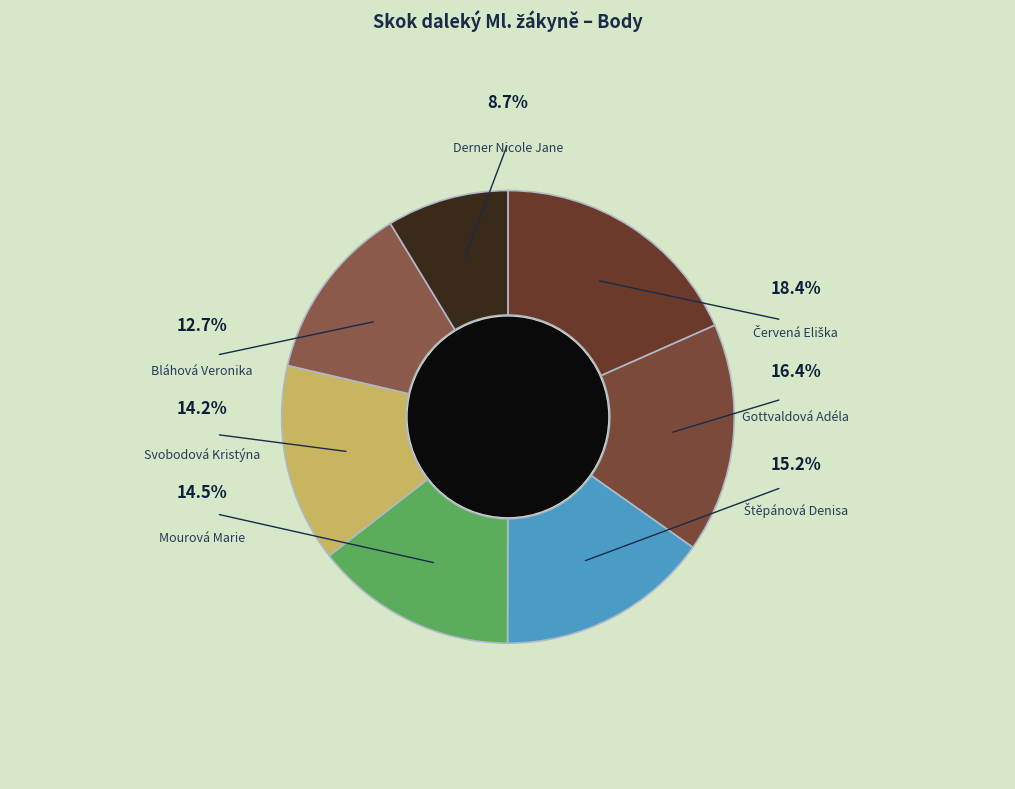

Is it true that Svobodová Kristýna is 14% of the pie?

True